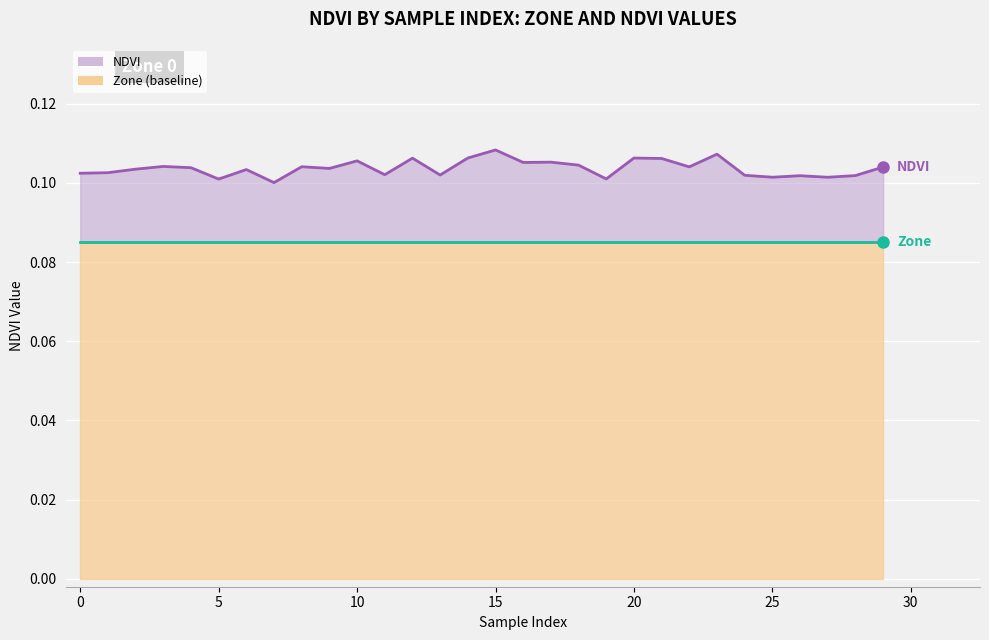

At which label does NDVI line reach its peak?

15